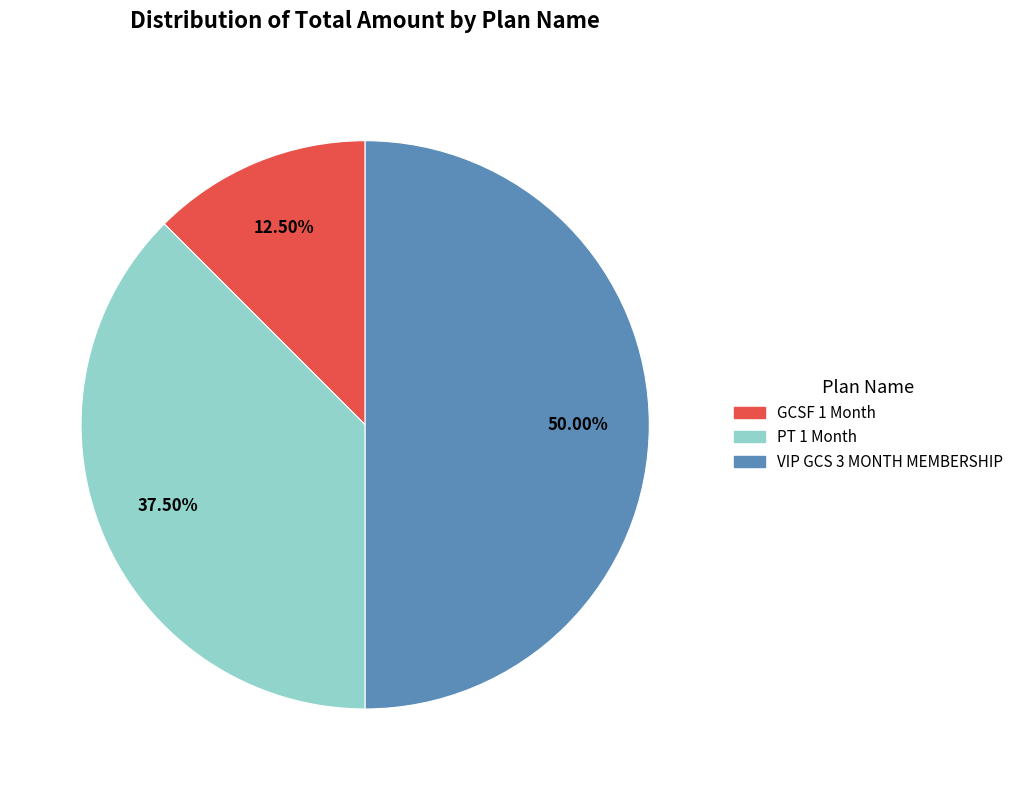

Count the number of slices in the pie.

3